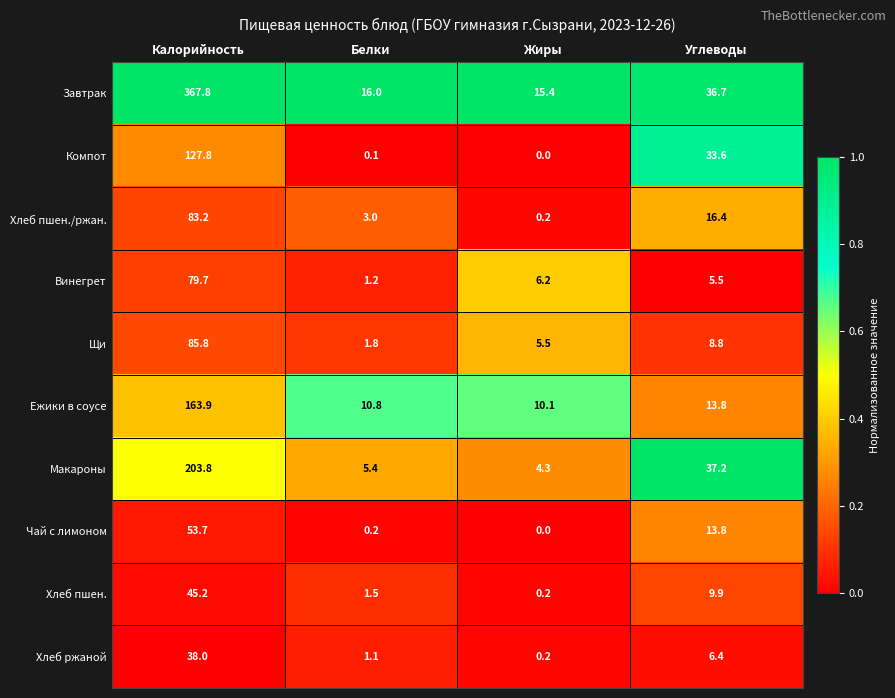

Is it true that Винегрет equals 5.5 at Углеводы?

True